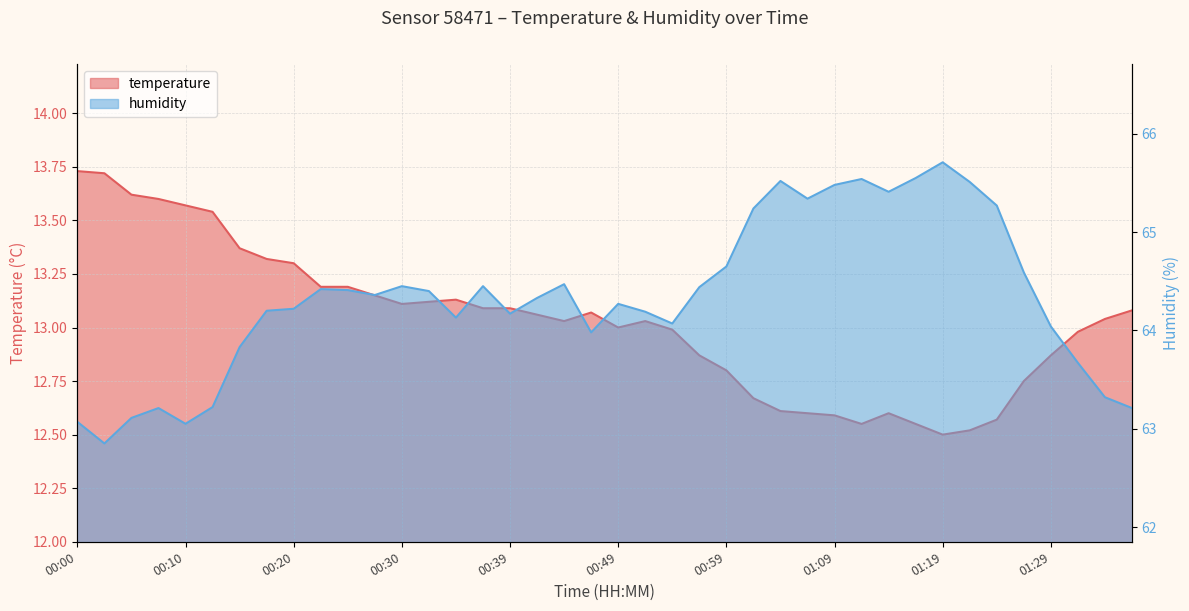

What is the average value of the temperature series?

13.0